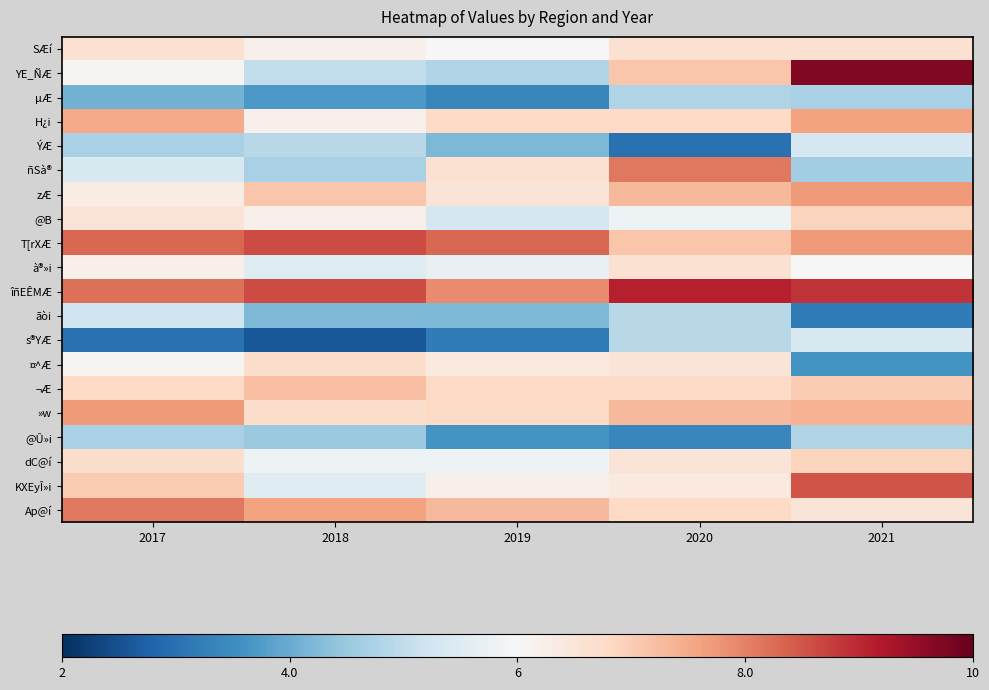

Count the number of categories in the chart.

5